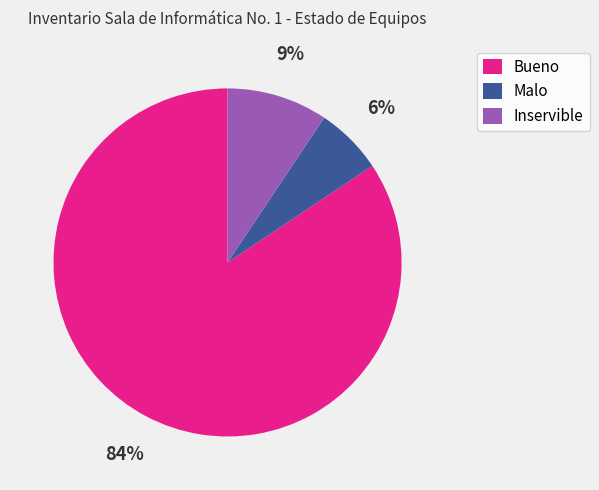

To the nearest percent, what portion does Inservible represent?

9%